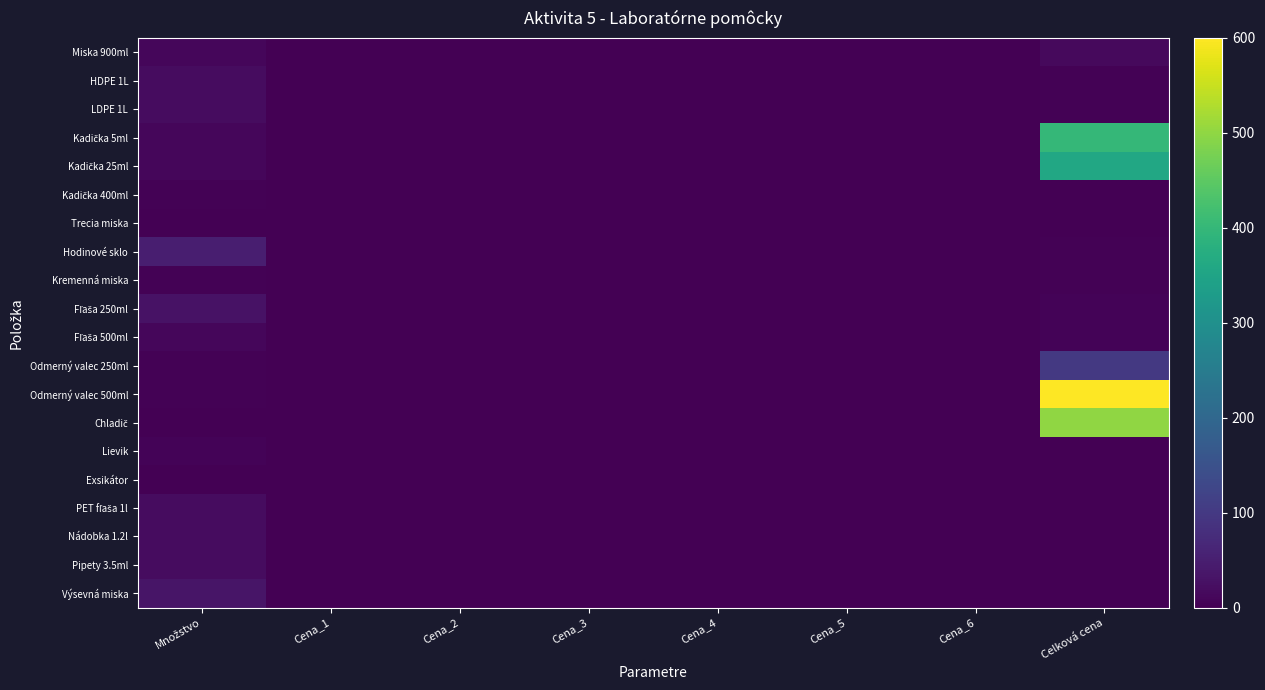

At which category is the sum across all series the highest?

Celková cena